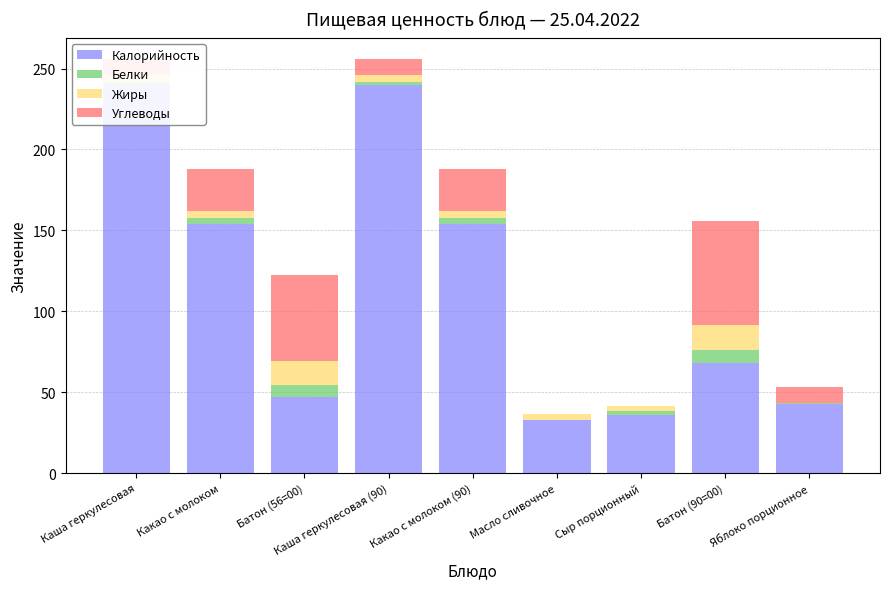

Rank the series at Каша геркулесовая from lowest to highest value.

Белки, Жиры, Углеводы, Калорийность